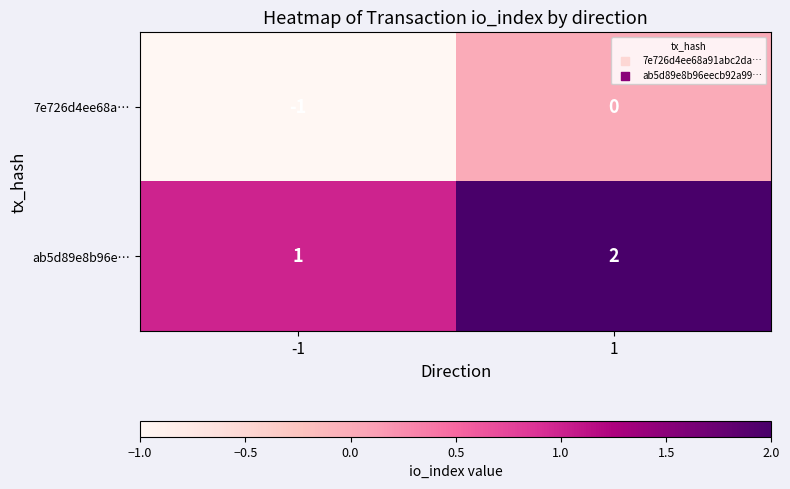

True or false: ab5d89e8b96e… has a value of 1 at 1.

False